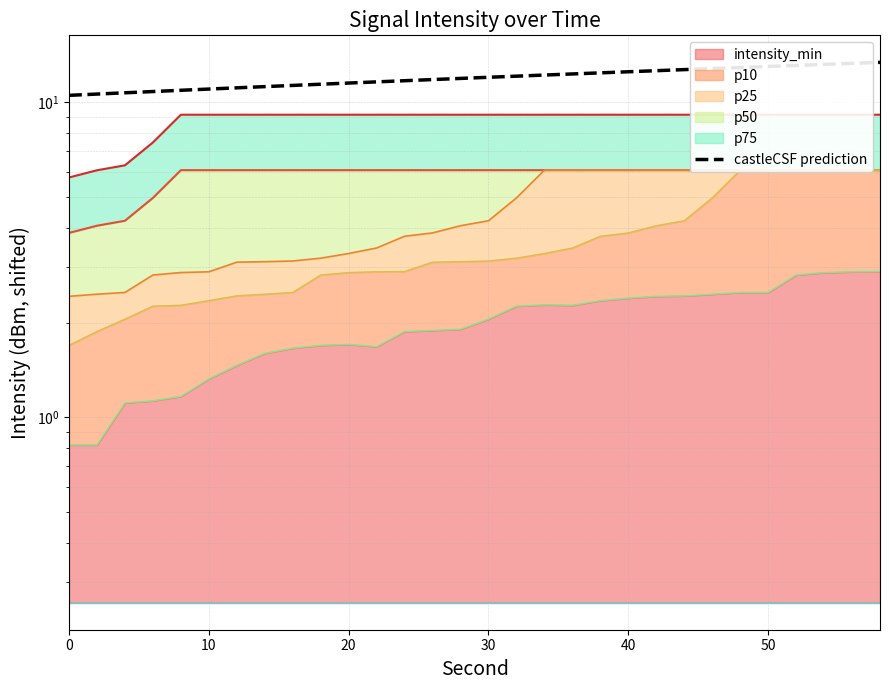

What is the ratio of the value at 13 to the value at 9?

1.0